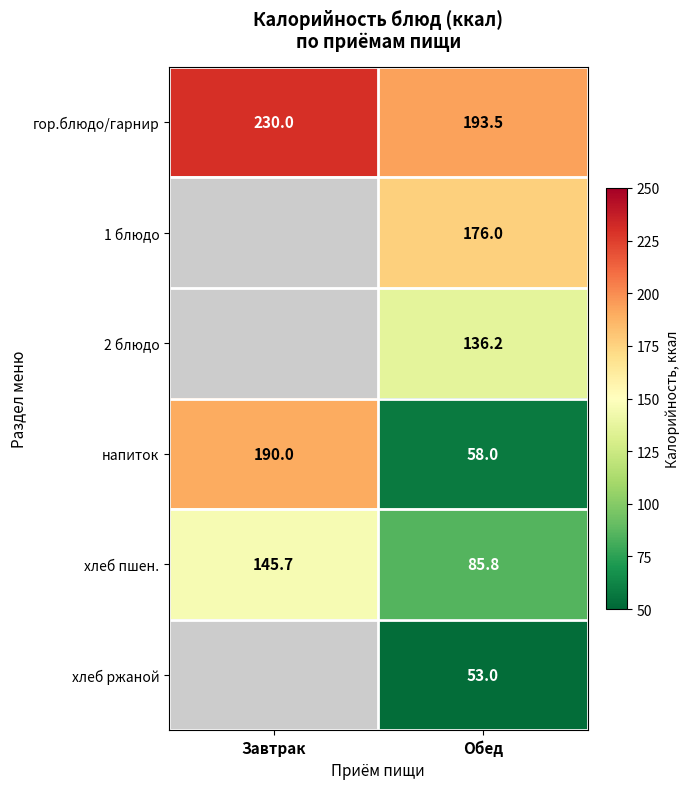

How many напиток values are between 58 and 190?

2